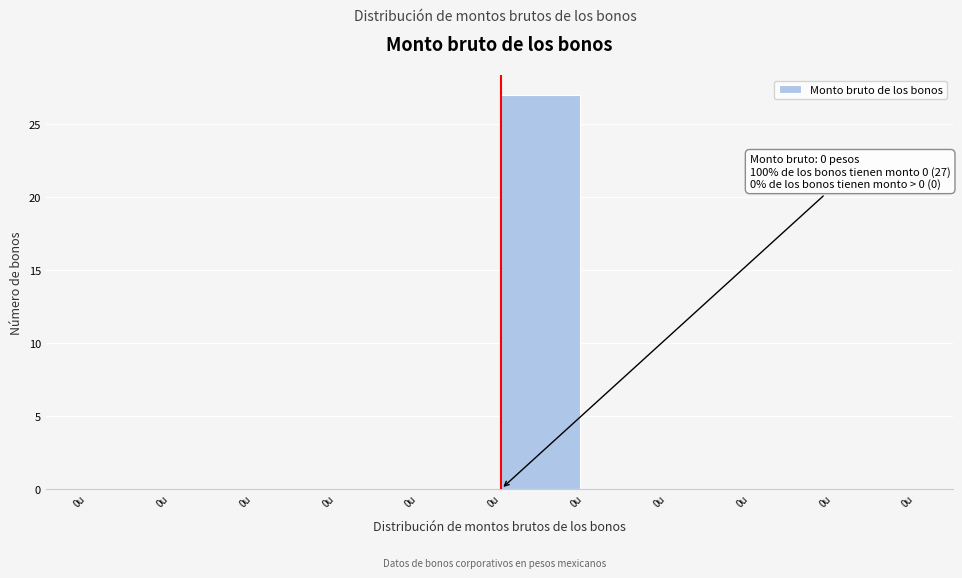

Count the number of categories in the chart.

10